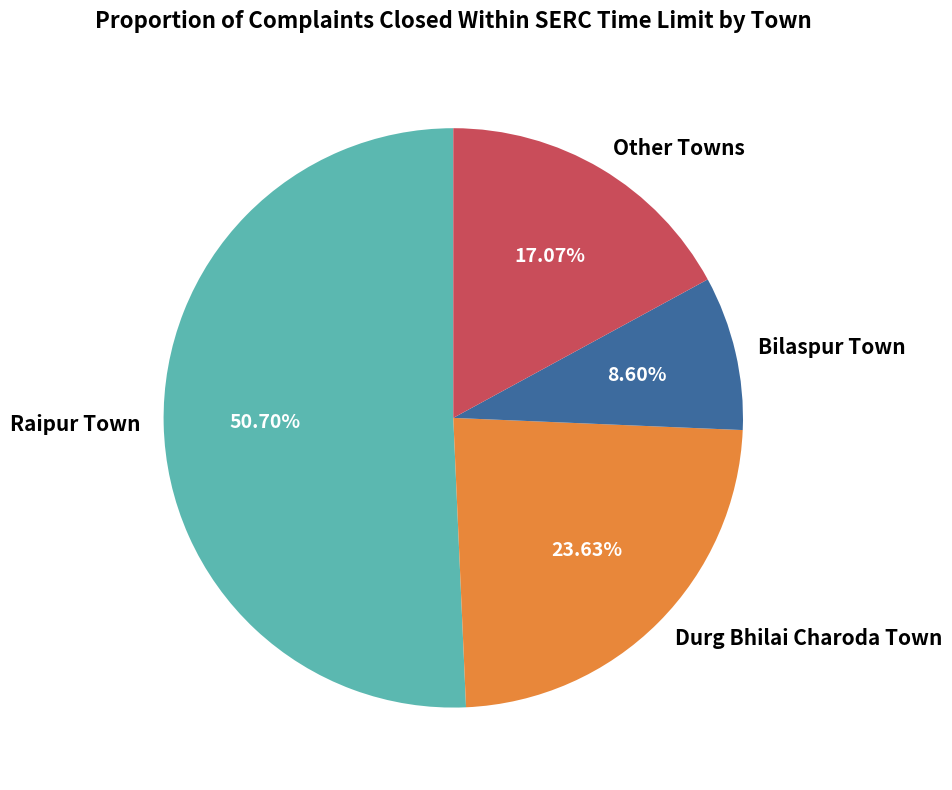

Rank the categories by value from lowest to highest.

Bilaspur Town, Other Towns, Durg Bhilai Charoda Town, Raipur Town